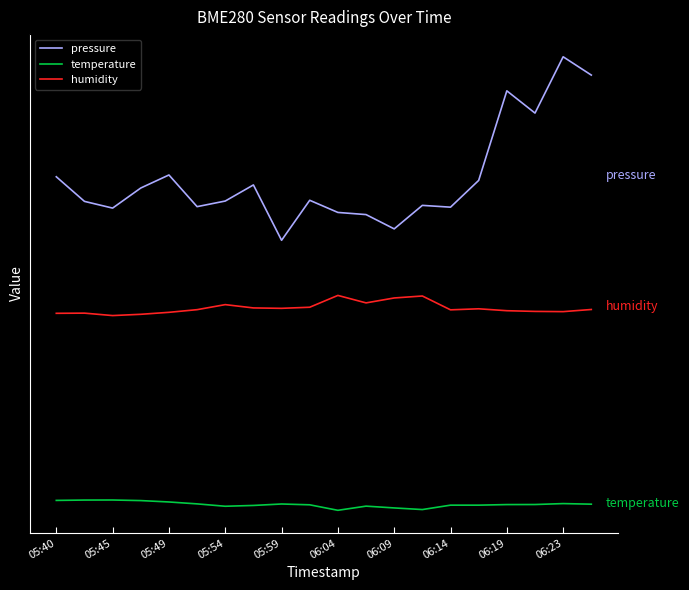

Does the chart have visible grid lines?

No